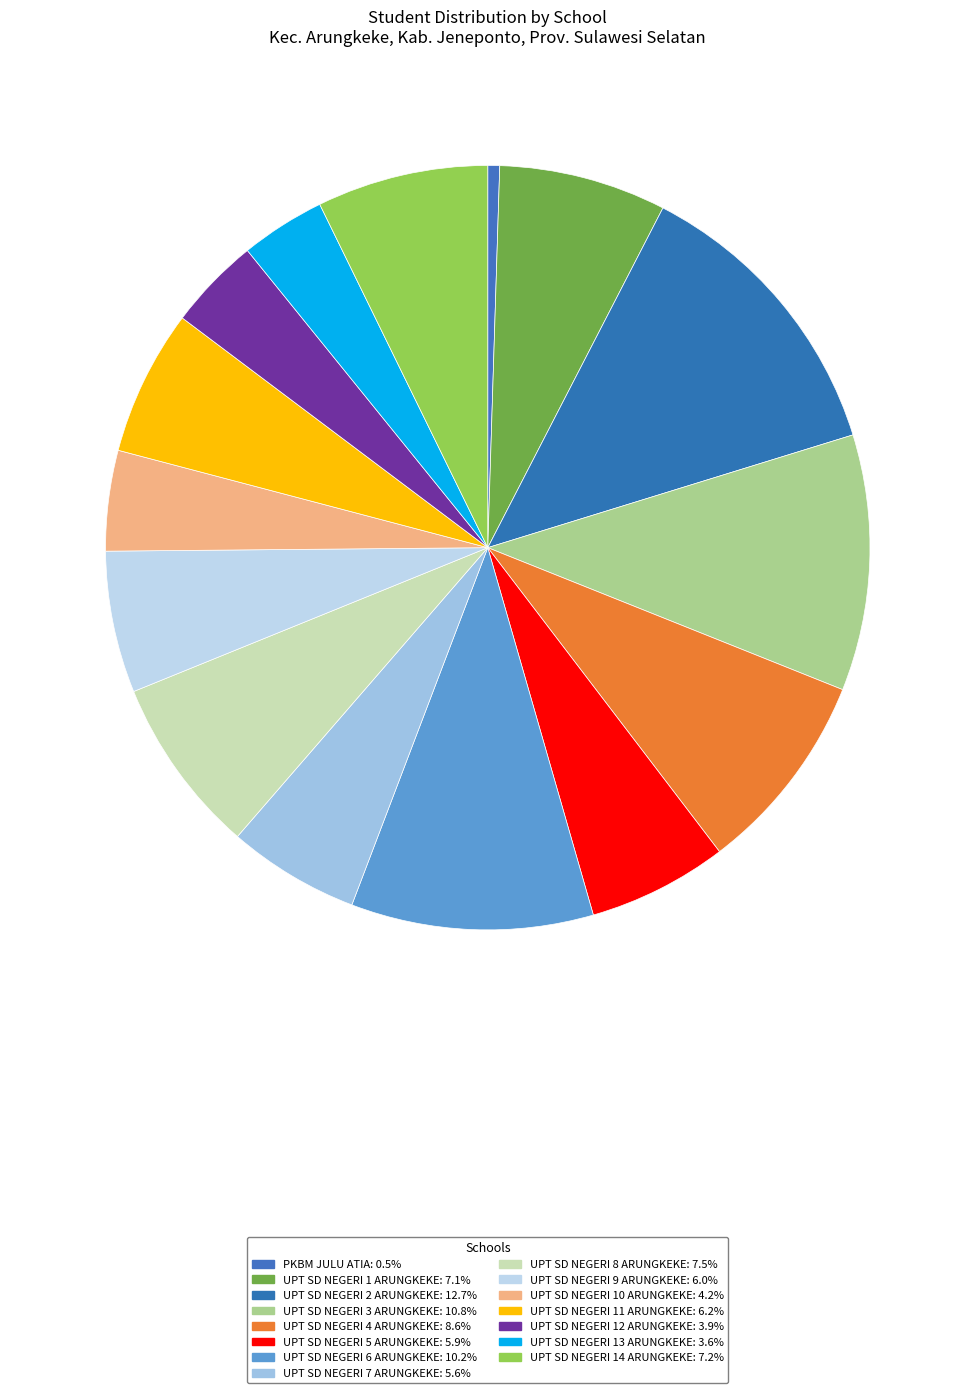

Is there a majority slice in this chart?

No